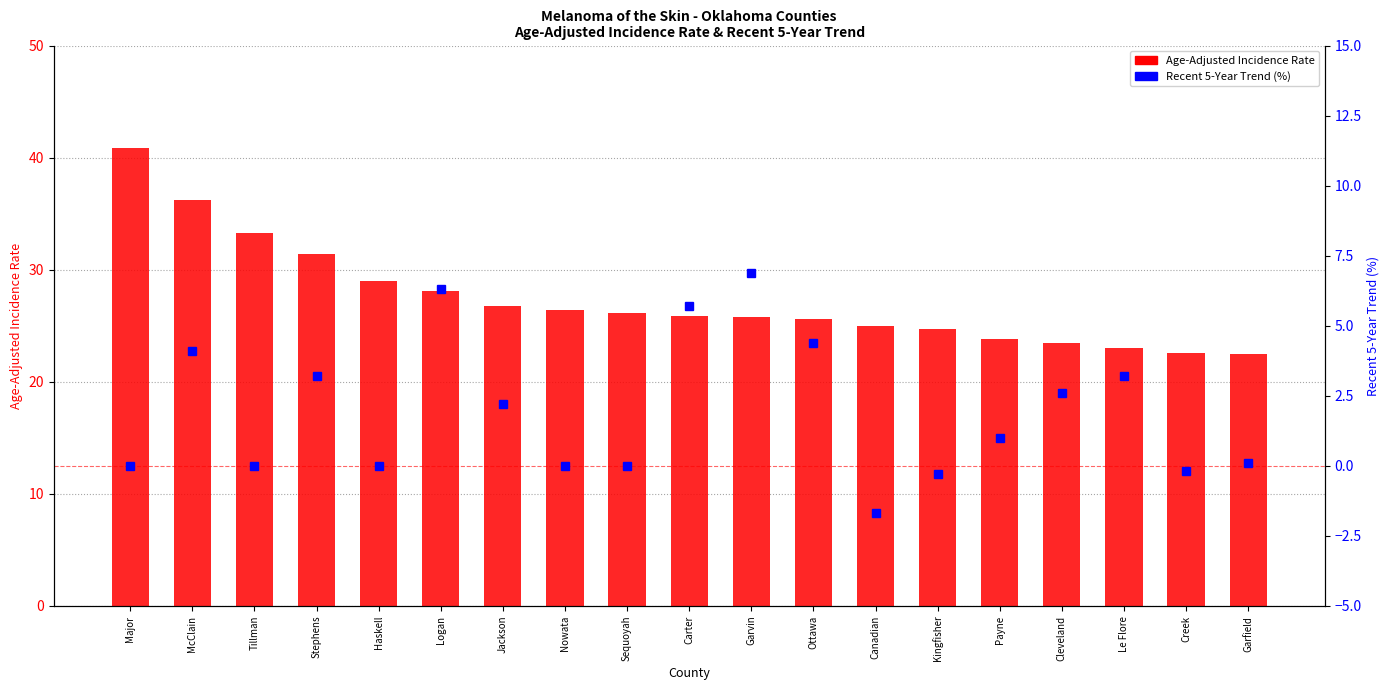

How many values in Recent 5-Year Trend are above zero?

11